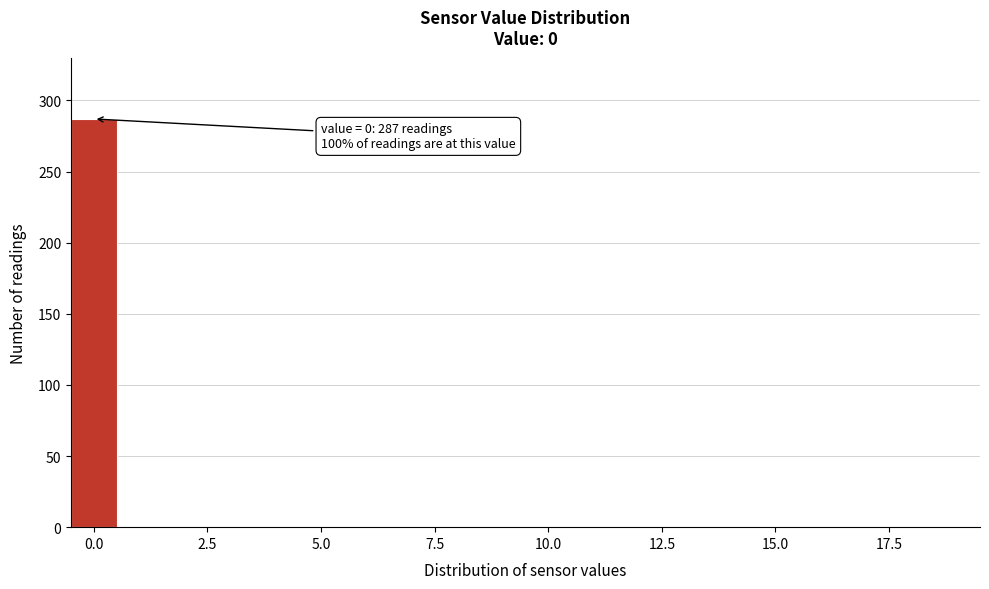

Around what value on the x-axis is the tallest bar? Give the approximate position of its centre, as read against the axis.

0.0